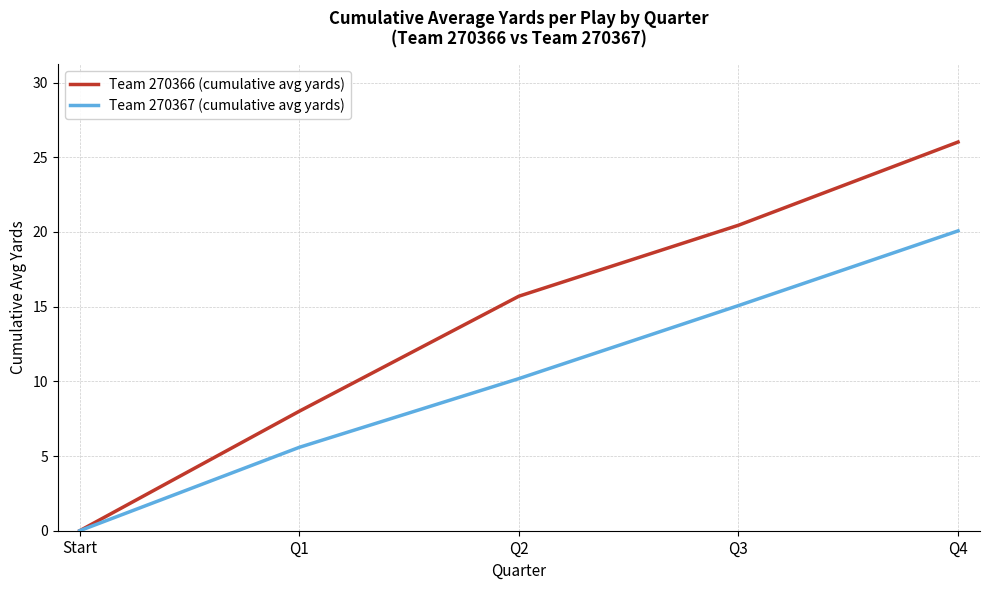

Rank the series at Q4 from highest to lowest value.

Team 270366 (cumulative avg yards), Team 270367 (cumulative avg yards)